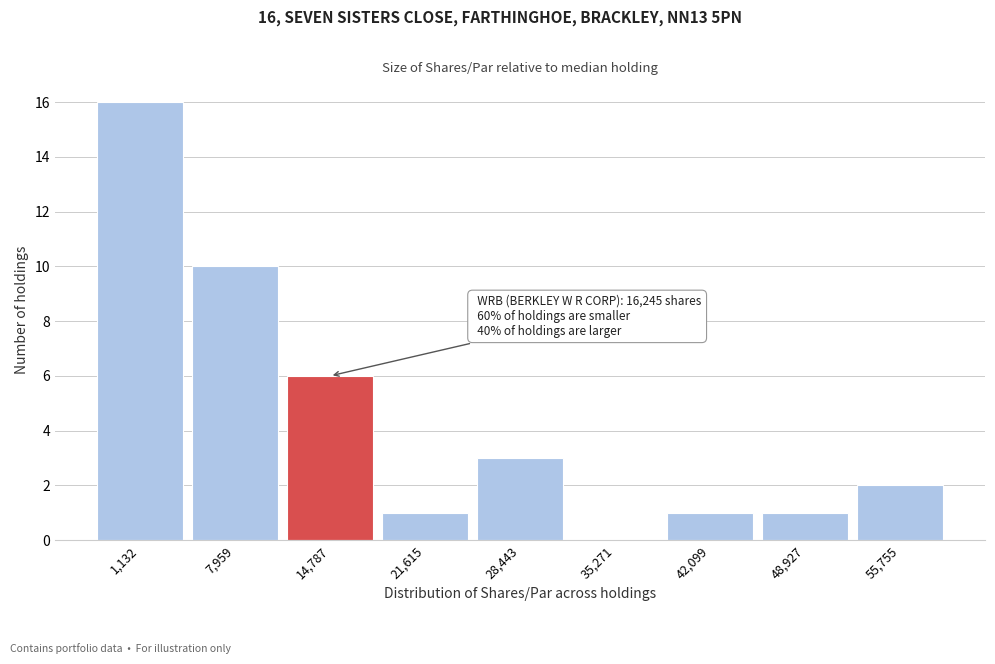

Reading right to left, transcribe all the data shown in this chart.

55,755=2	48,927=1	42,099=1	35,271=0	28,443=3	21,615=1	14,787=6	7,959=10	1,132=16